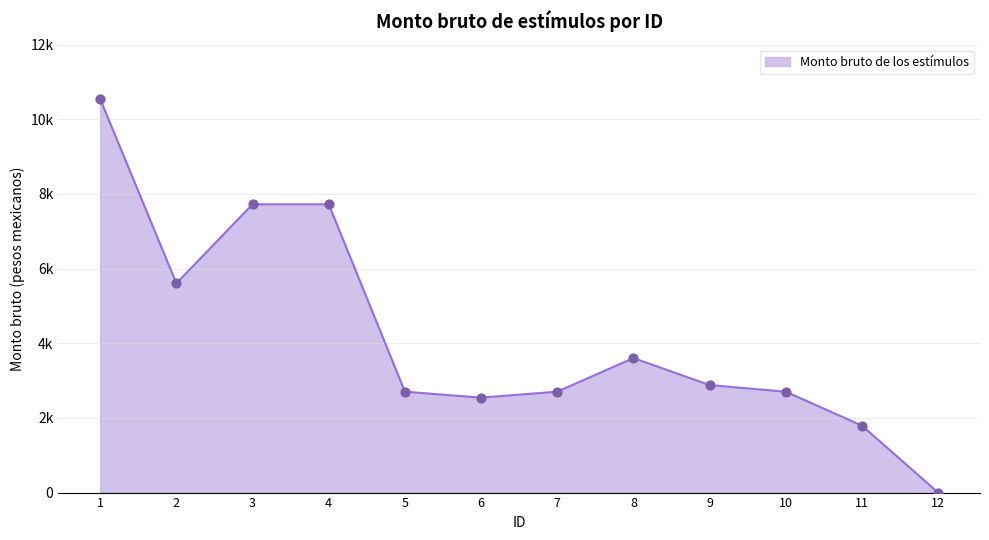

What is the change in value from 2 to 10?

-2903.2